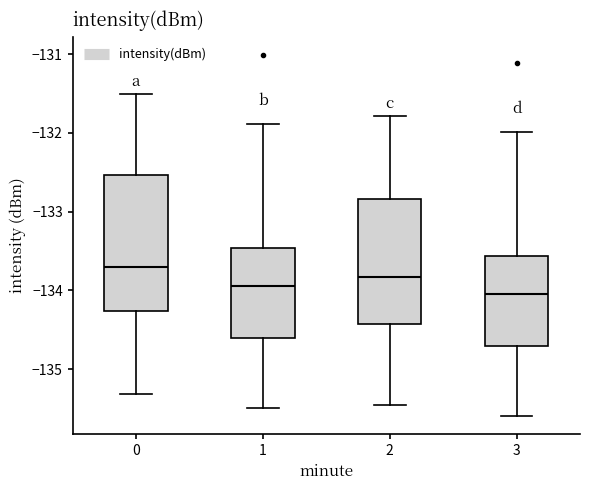

Which box's median line is the highest?

0